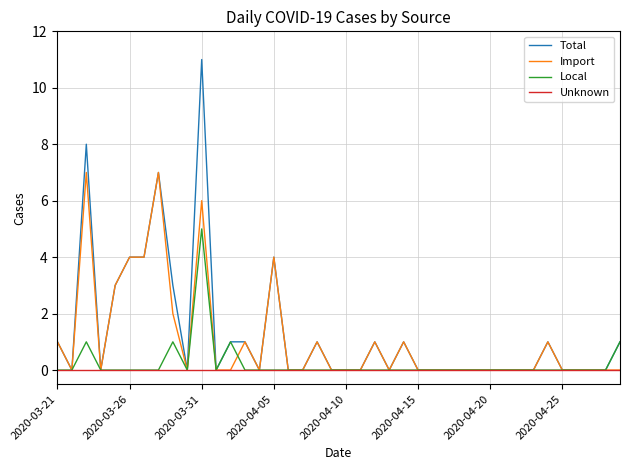

True or false: Import and Local intersect in this chart.

True